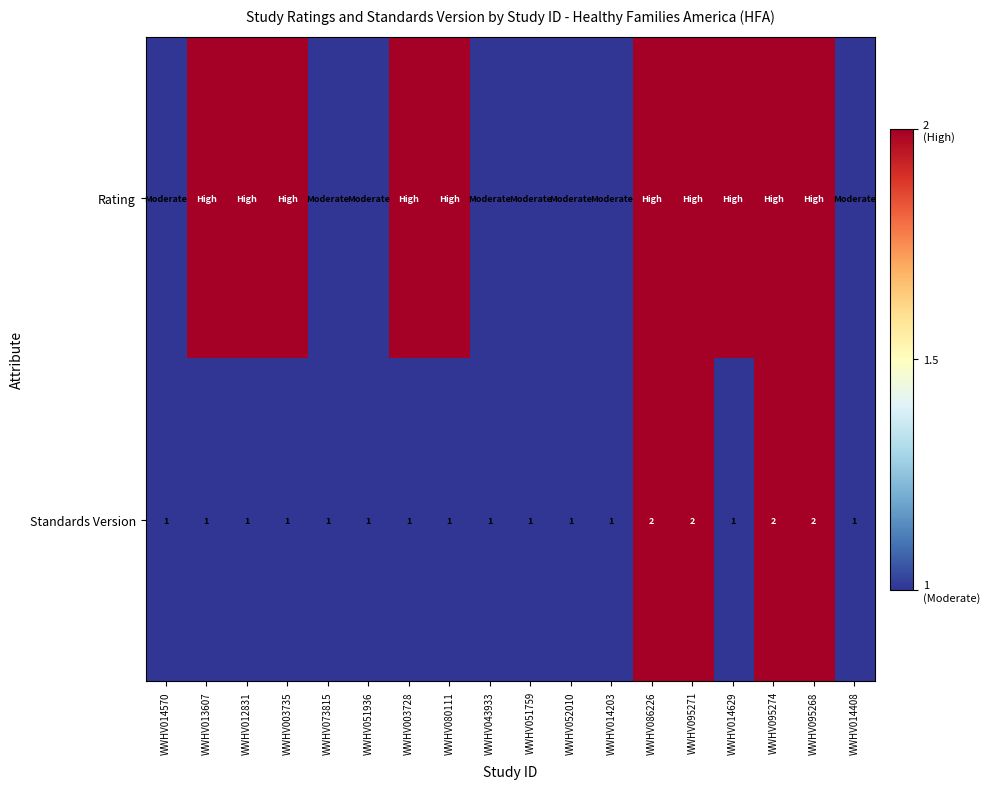

The value of Standards Version at WWHV014570 is 1. True or false?

True